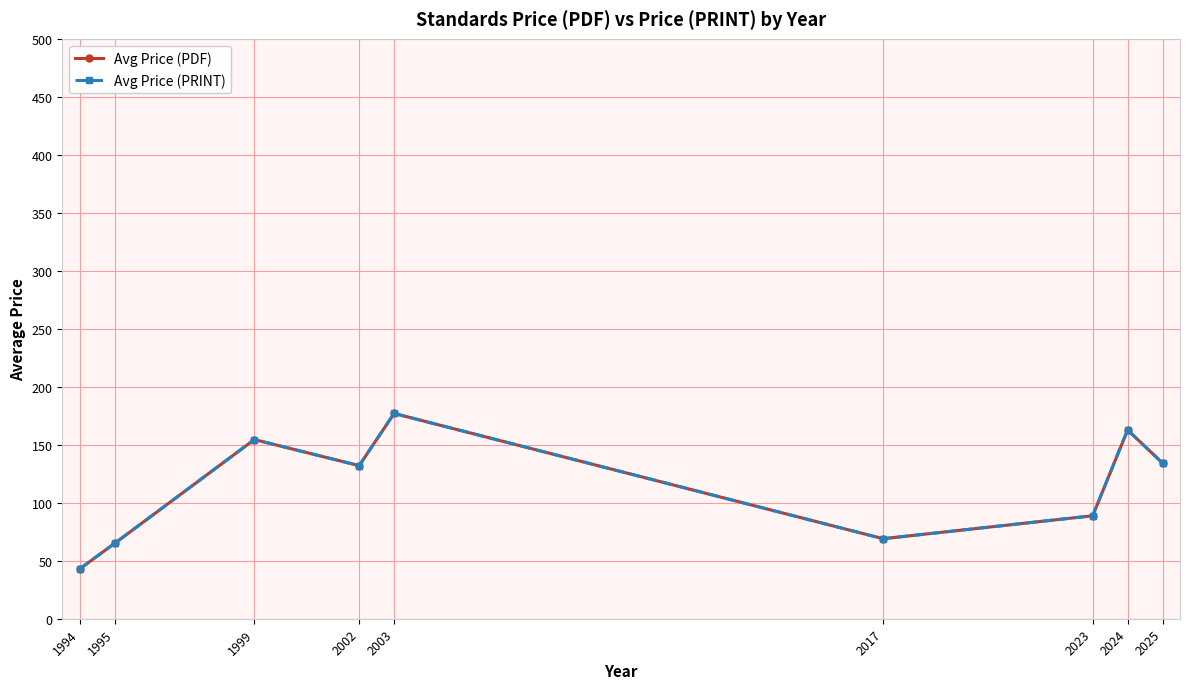

True or false: Avg Price (PDF) and Avg Price (PRINT) intersect in this chart.

False